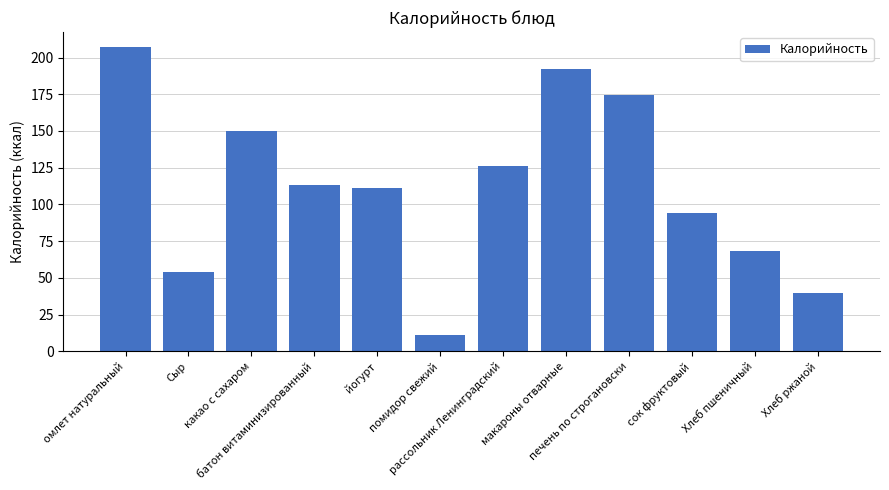

What is the label of the 12th bar from the right?

омлет натуральный